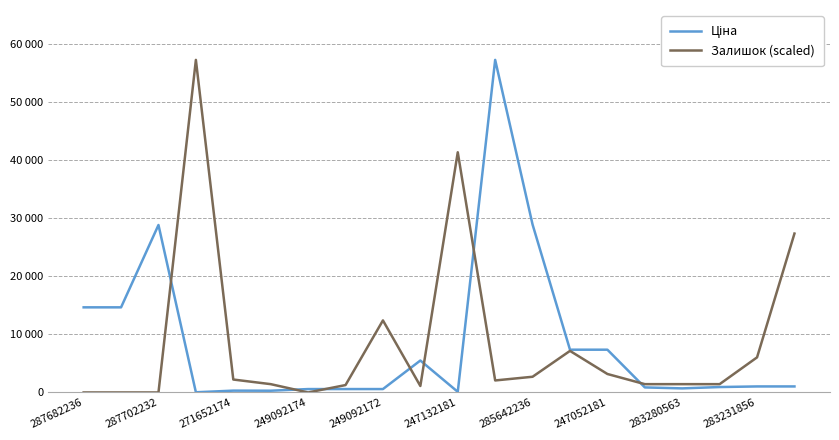

True or false: Ціна and Залишок (scaled) cross at least once.

True